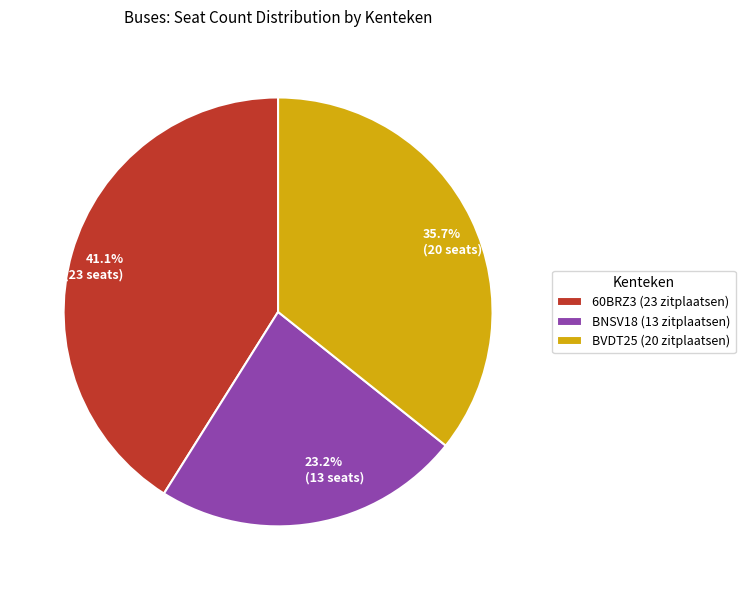

Does 60BRZ3 account for over 50% of the chart?

No